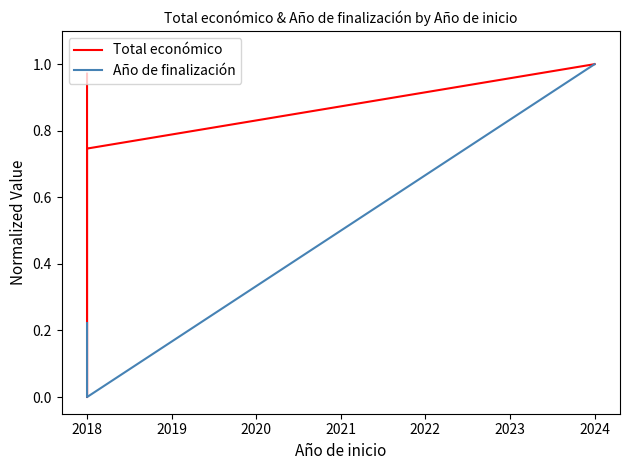

True or false: Año de finalización and Total económico intersect in this chart.

False